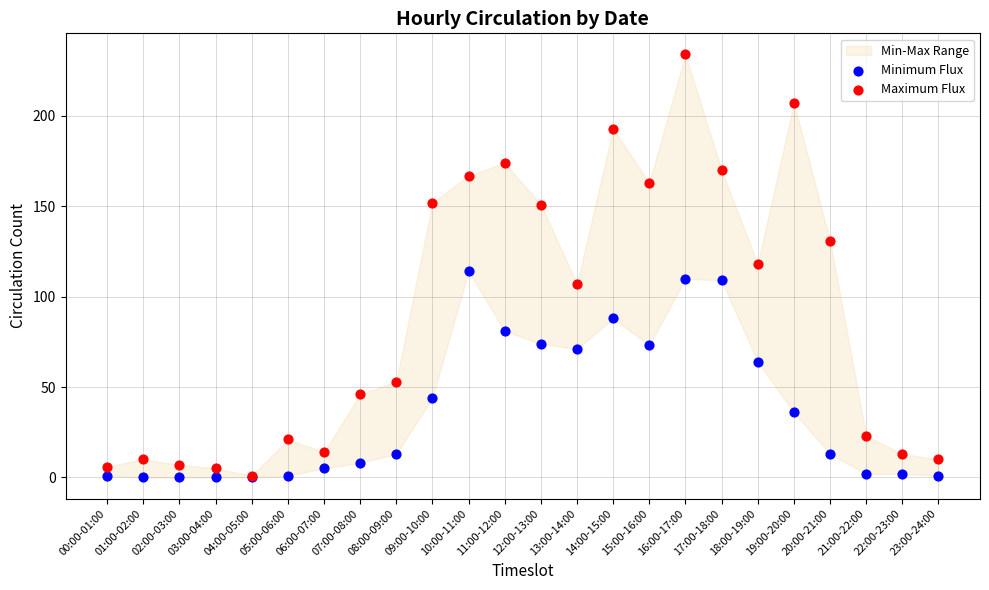

Which series has the largest Y range (max minus min)?

Maximum Flux